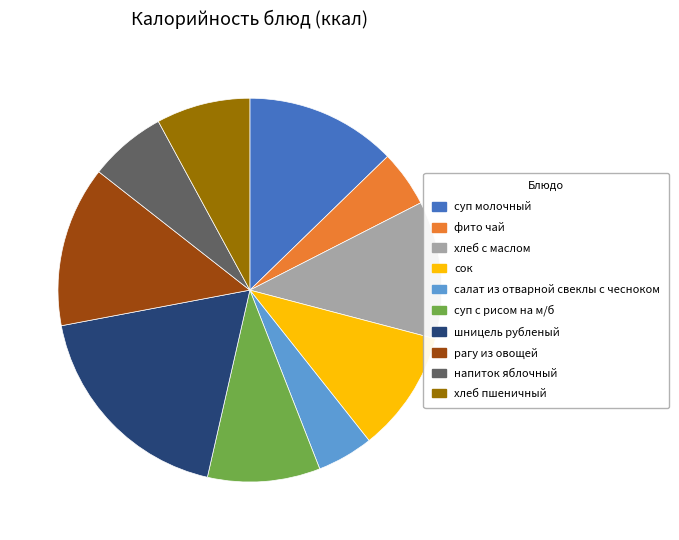

The шницель рубленый slice represents 18% of the pie. True or false?

True